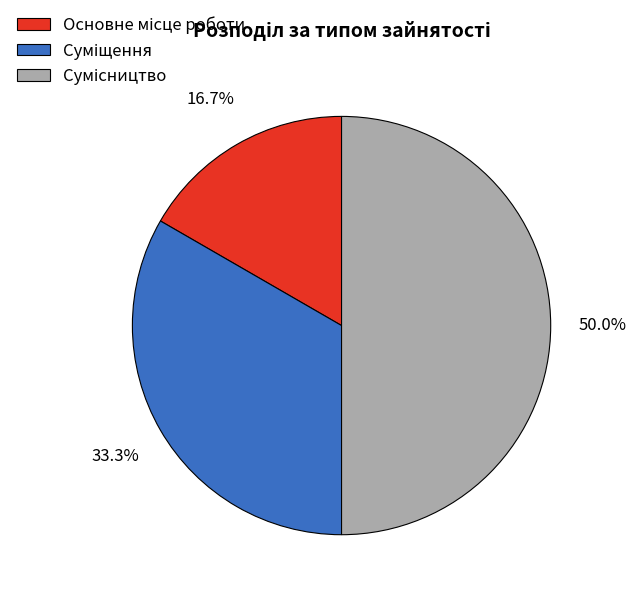

Rank the categories by value from highest to lowest.

Сумісництво, Суміщення, Основне місце роботи